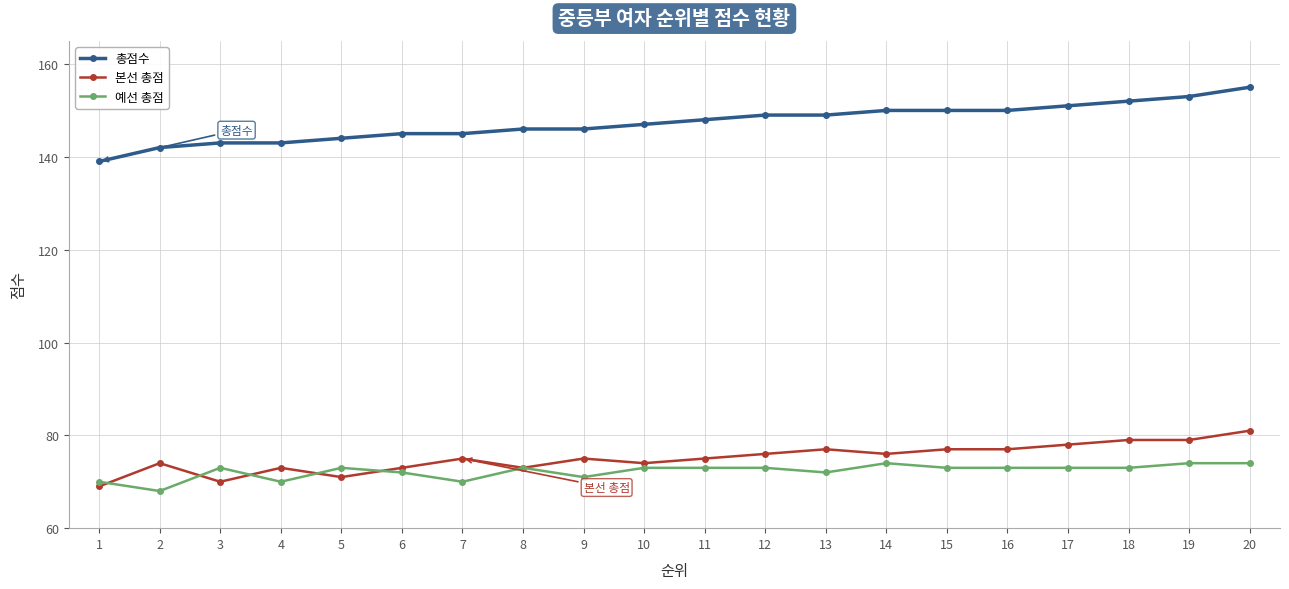

True or false: 총점수 and 본선 총점 intersect in this chart.

False